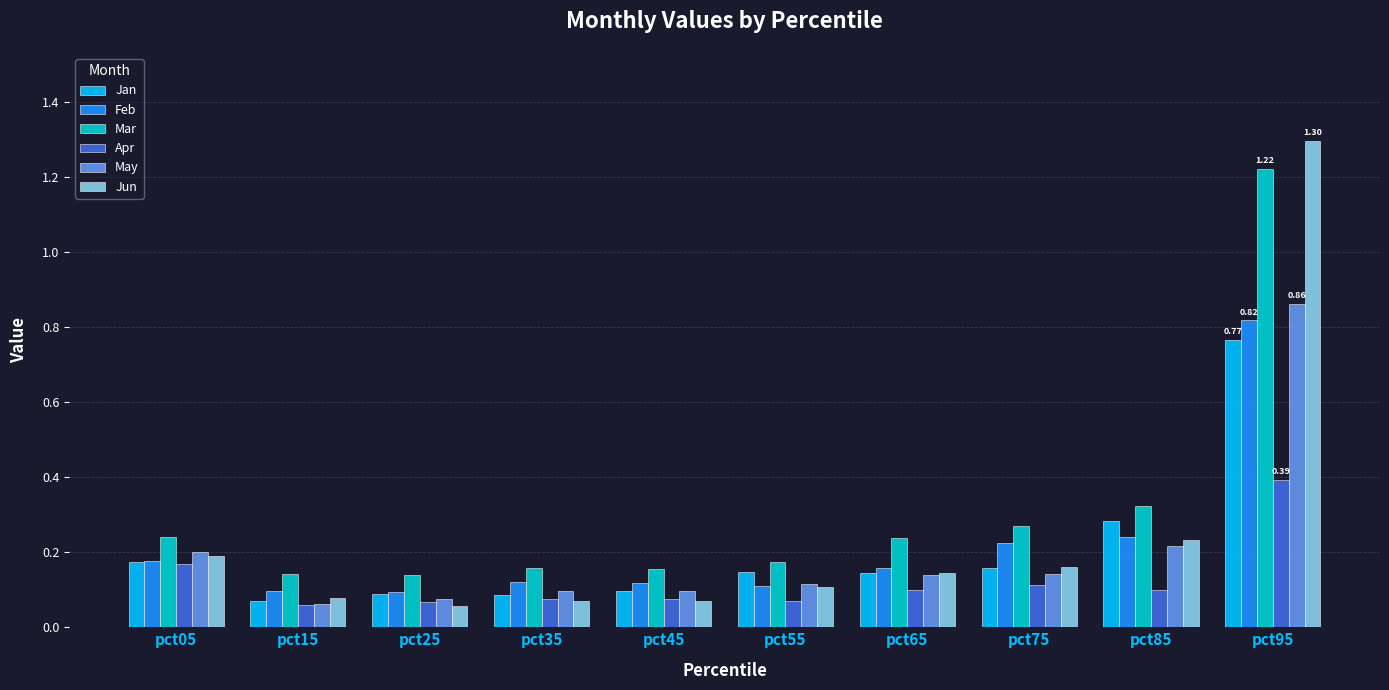

True or false: Jan has a value of 0.1 at pct25.

True